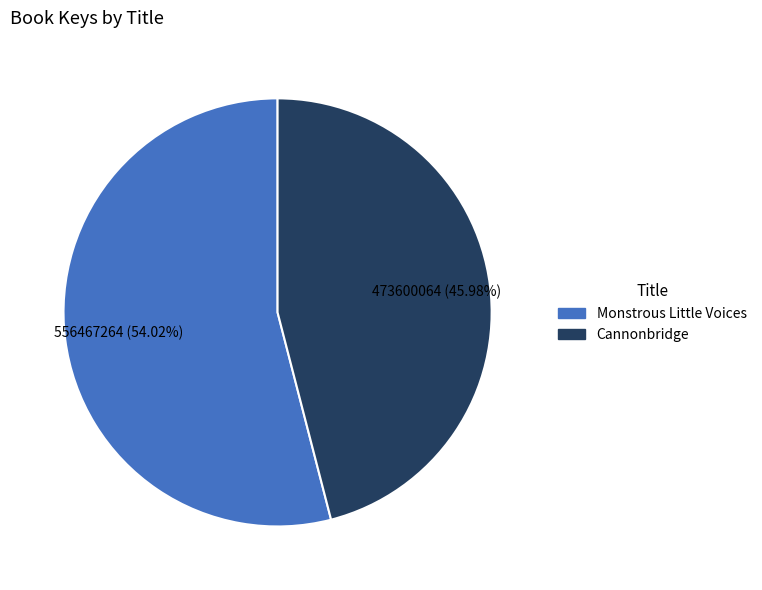

Count the number of slices in the pie.

2